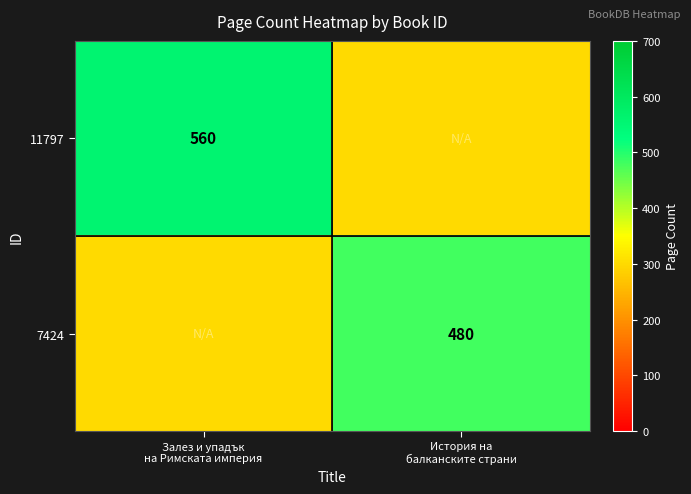

What is the total value across all series at Залез и упадък
на Римската империя?

860